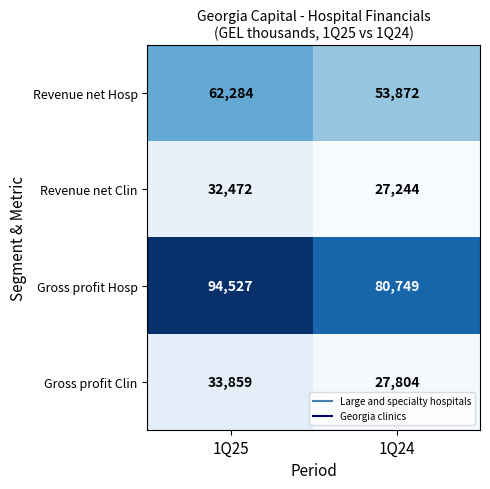

Reading left to right, transcribe all the data shown in this chart.

Revenue net Hosp: 1Q25=62284	1Q24=53872
Revenue net Clin: 1Q25=32472	1Q24=27244
Gross profit Hosp: 1Q25=94527	1Q24=80749
Gross profit Clin: 1Q25=33859	1Q24=27804